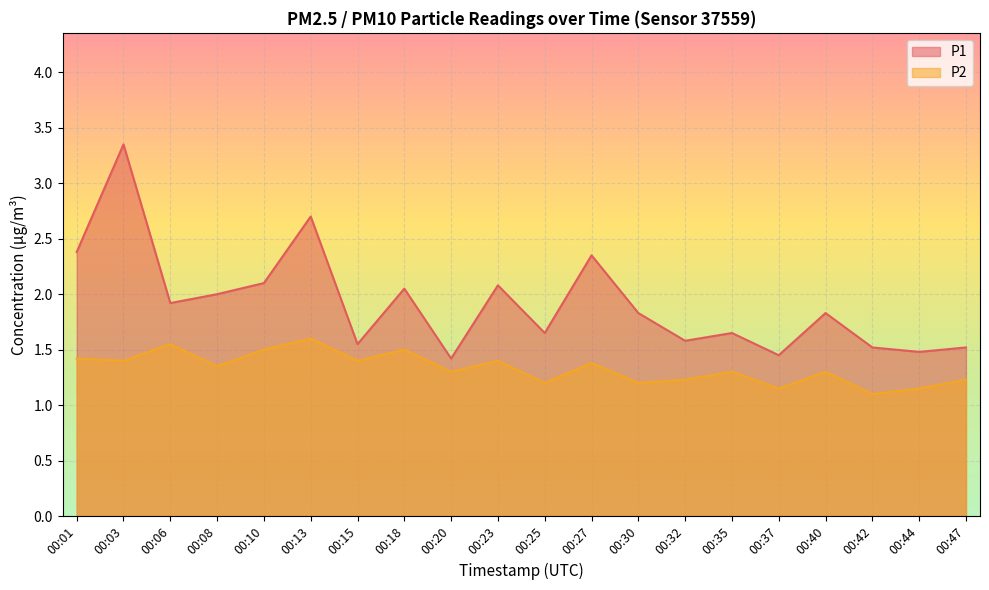

Is it true that P1 equals 2.3 at 00:42?

False